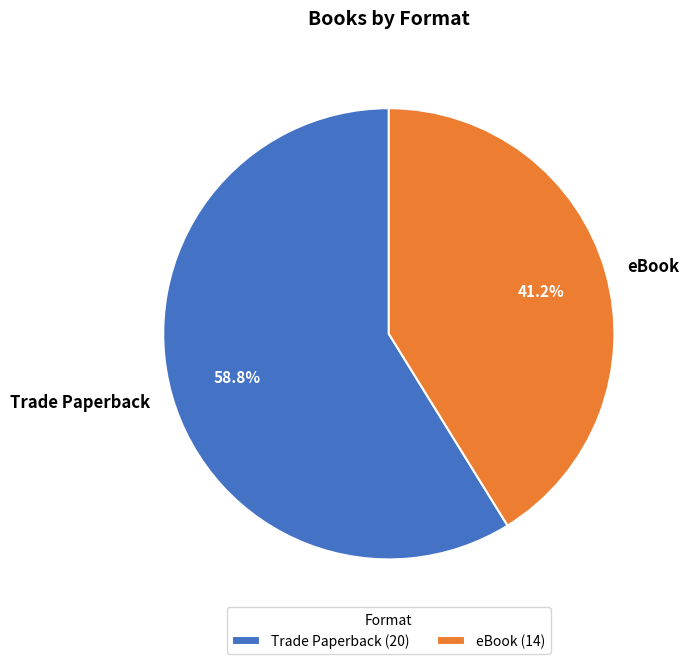

Which has a higher value, eBook or Trade Paperback?

Trade Paperback